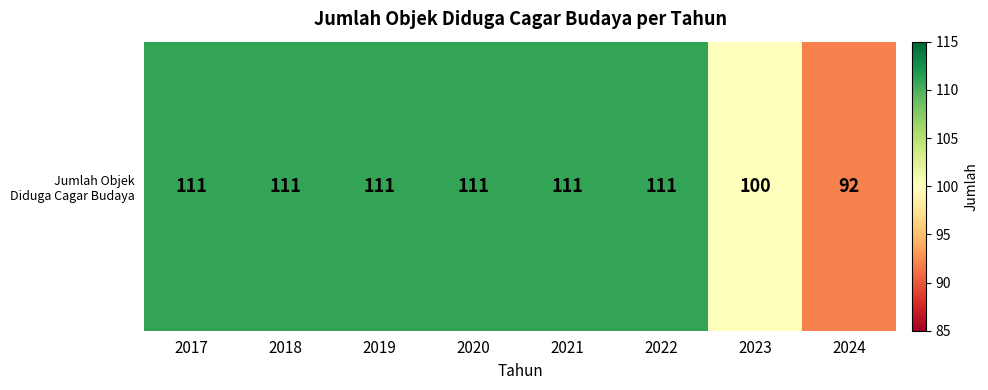

Reading right to left, what are all the values shown in this chart?

92	100	111	111	111	111	111	111